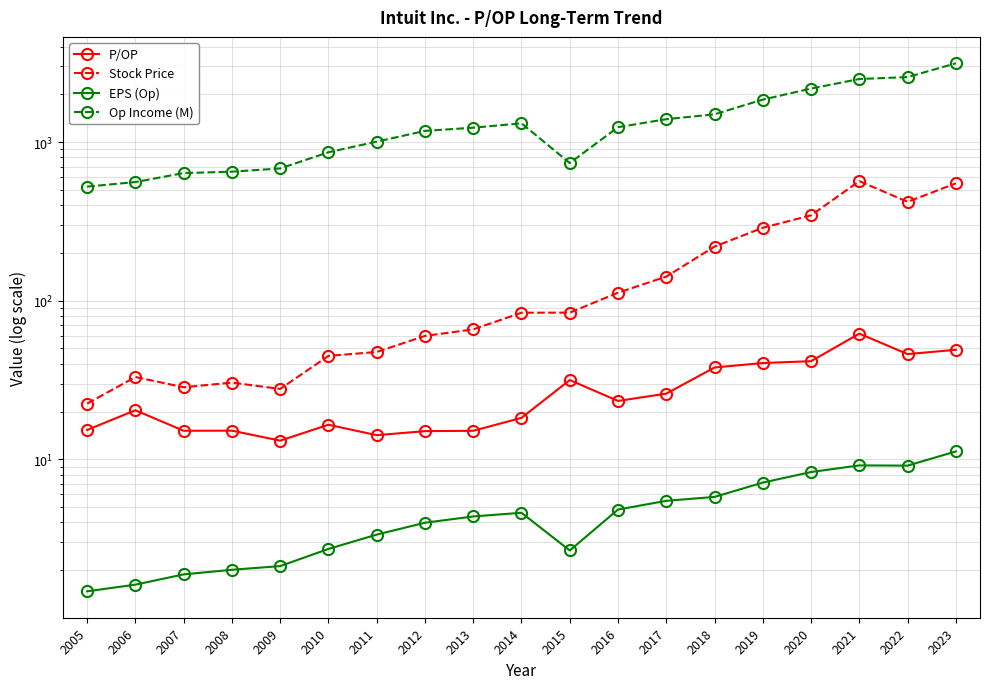

At which label is EPS (Op) closest to 6?

2018